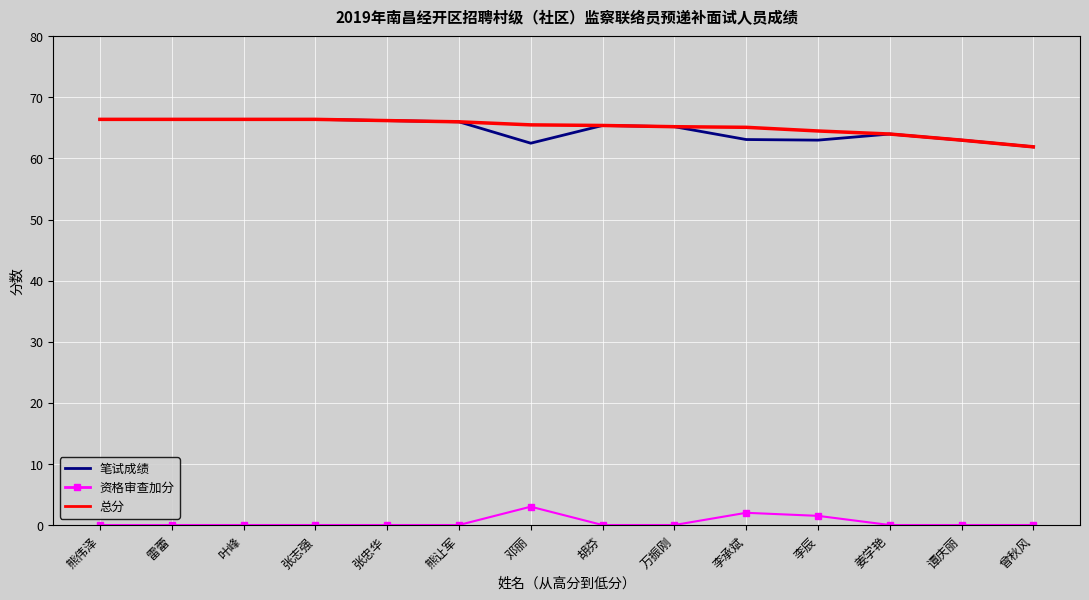

What is the total value across all series at 谭庆丽?

126.0